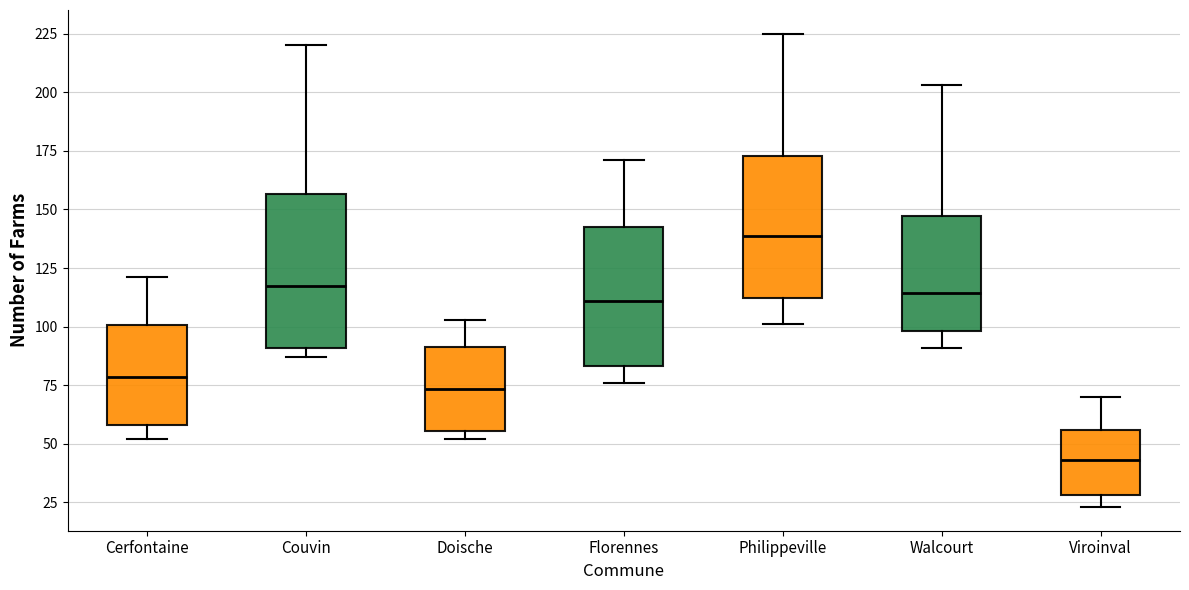

Reading left to right, transcribe this box plot: for each box, give where its median line is, the range the box spans, and where its two whiskers end, as read against the y-axis. The values are not printed on the chart, so give them approximately, as read against the axis.

Cerfontaine: median 80, box 60 to 100, whiskers 50 to 120
Couvin: median 120, box 90 to 155, whiskers 85 to 220
Doische: median 75, box 55 to 90, whiskers 50 to 105
Florennes: median 110, box 85 to 145, whiskers 75 to 170
Philippeville: median 140, box 110 to 175, whiskers 100 to 225
Walcourt: median 115, box 100 to 145, whiskers 90 to 205
Viroinval: median 45, box 30 to 55, whiskers 25 to 70